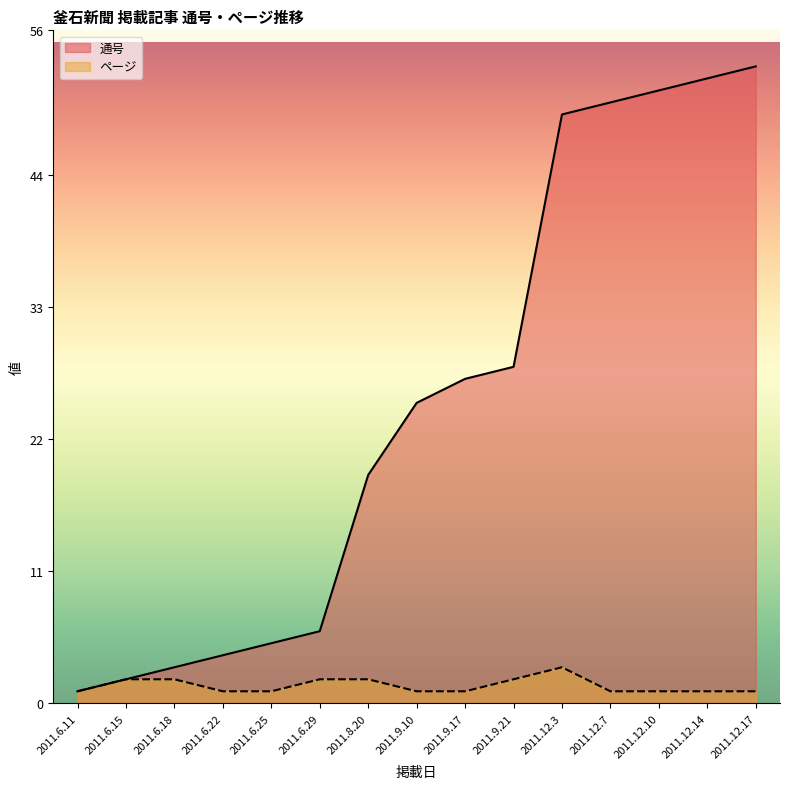

Rank the series by their maximum value, from lowest to highest.

ページ, 通号